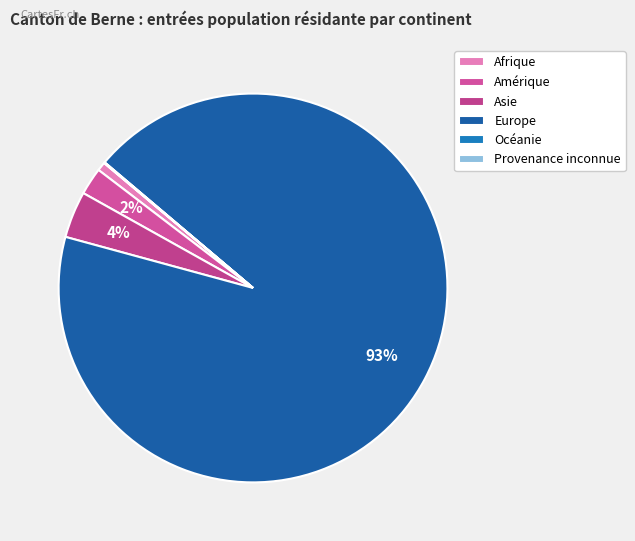

What is the smallest slice in the pie chart?

Océanie